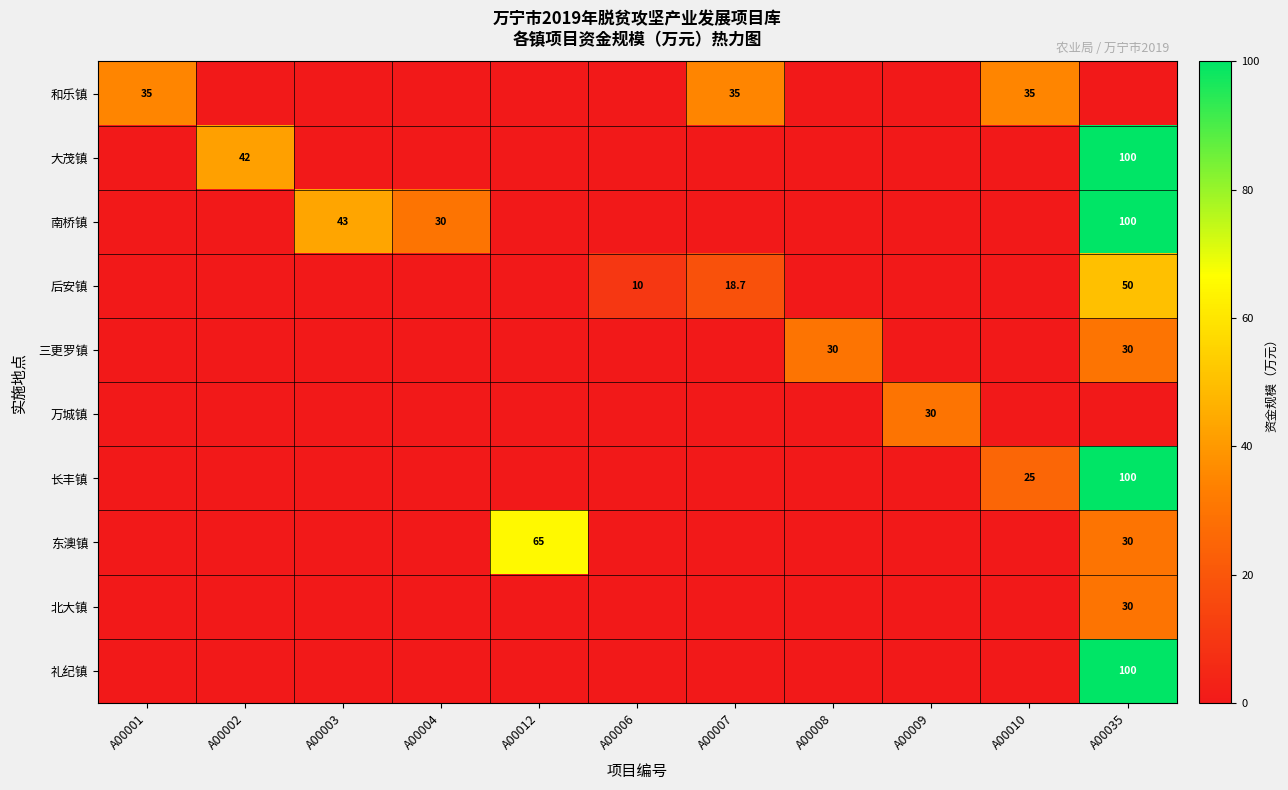

The 和乐镇 series shows 45.8 at A00010. True or false?

False